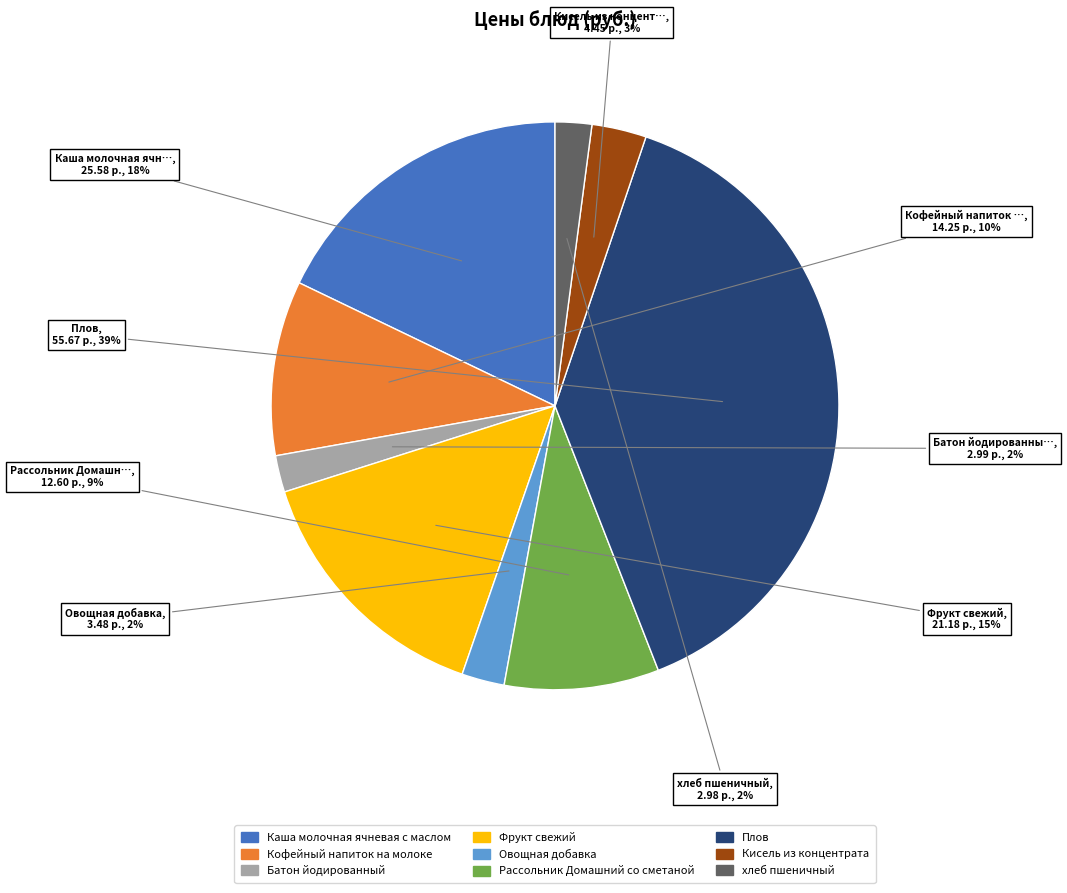

Combined, do Рассольник Домашний со сметаной and Батон йодированный account for over 50%?

No